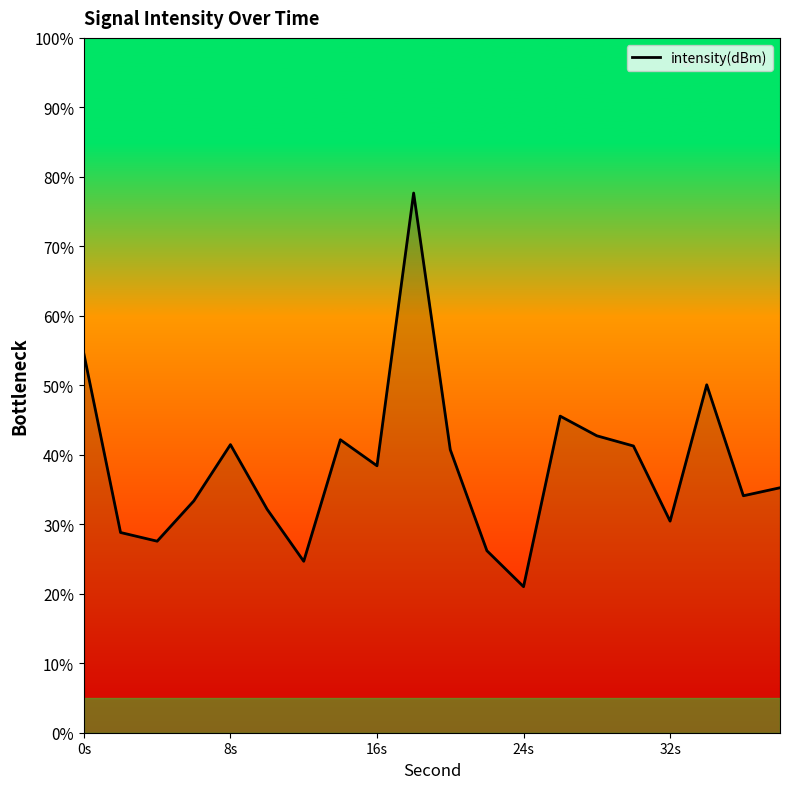

What is the difference between the maximum and minimum values?

56.7